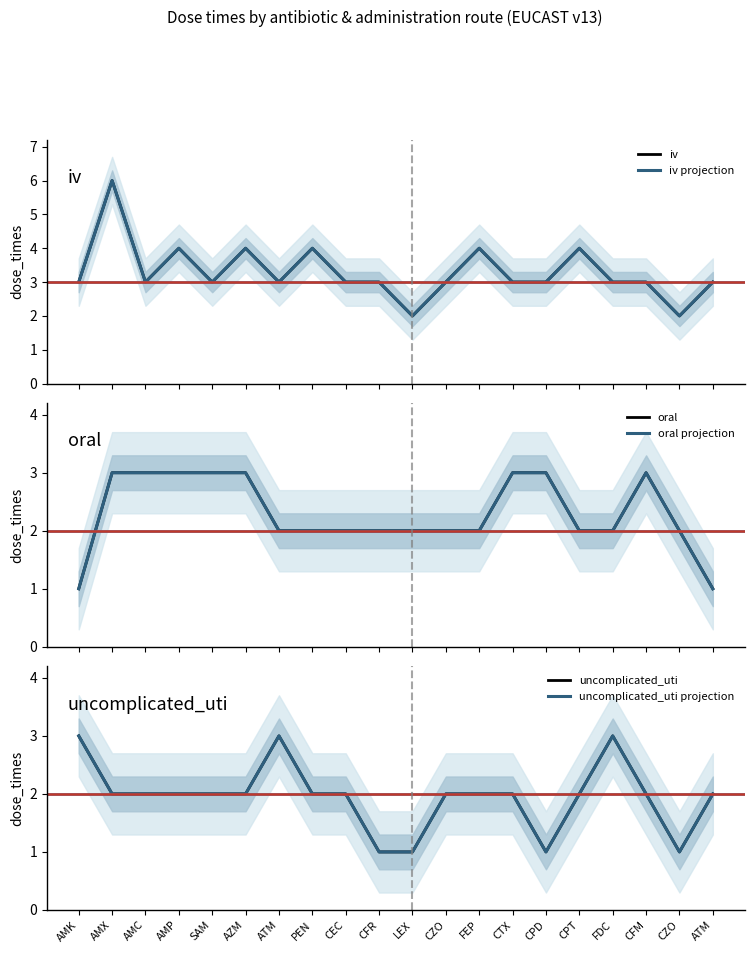

Rank the series at LEX from lowest to highest value.

uncomplicated_uti, uncomplicated_uti projection, iv, iv projection, oral, oral projection